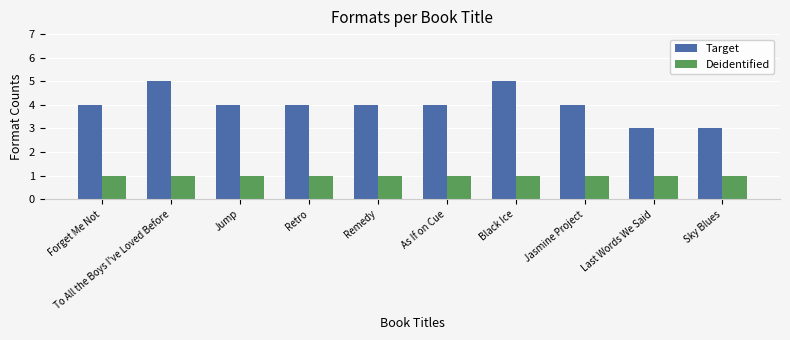

At how many categories does at least one series exceed 2?

10